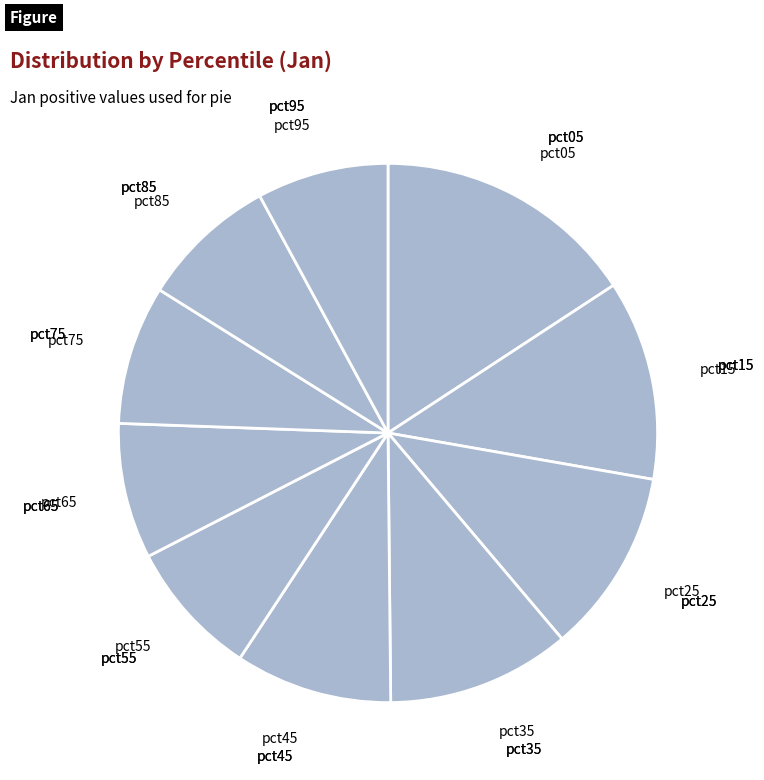

Is it true that pct15 is 12% of the pie?

True